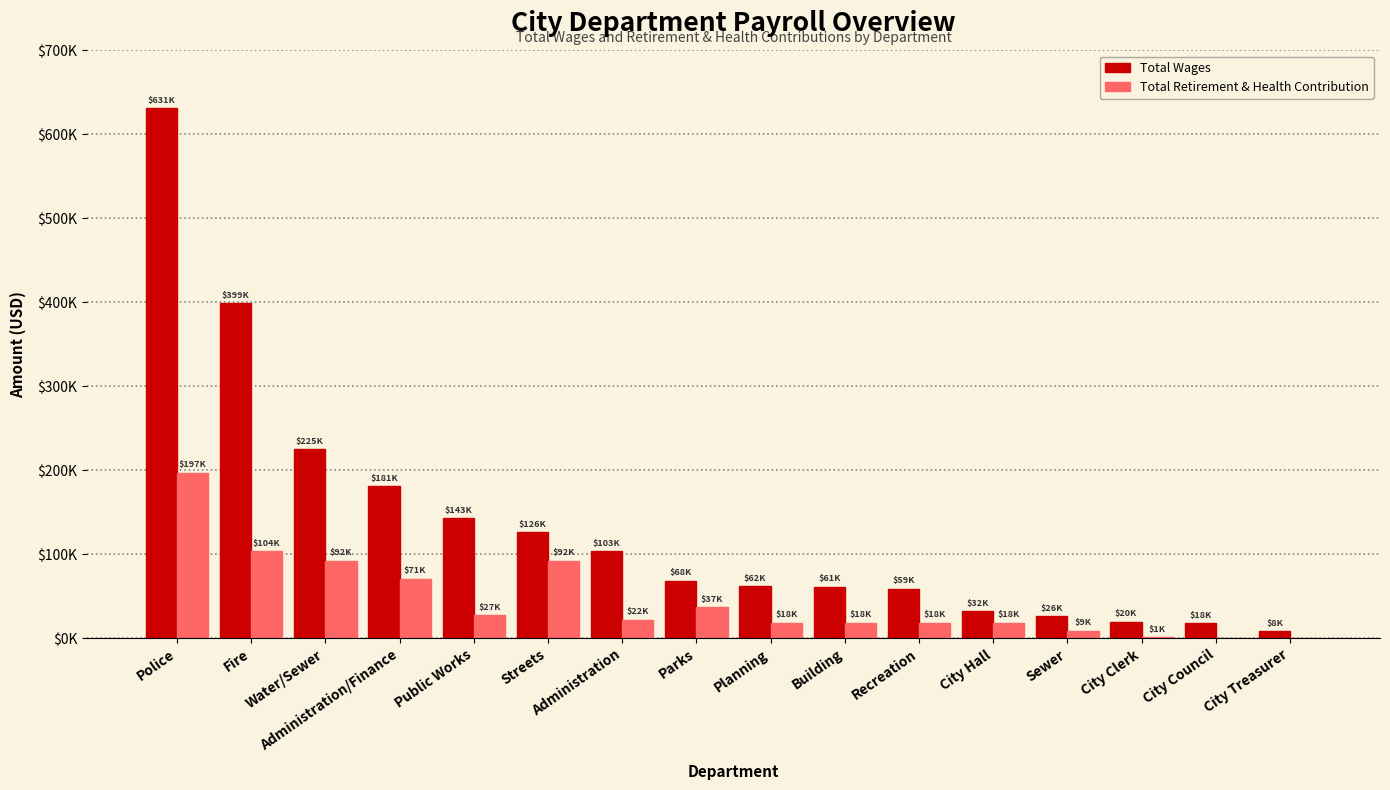

What are all the series names shown in the legend?

Total Wages, Total Retirement & Health Contribution